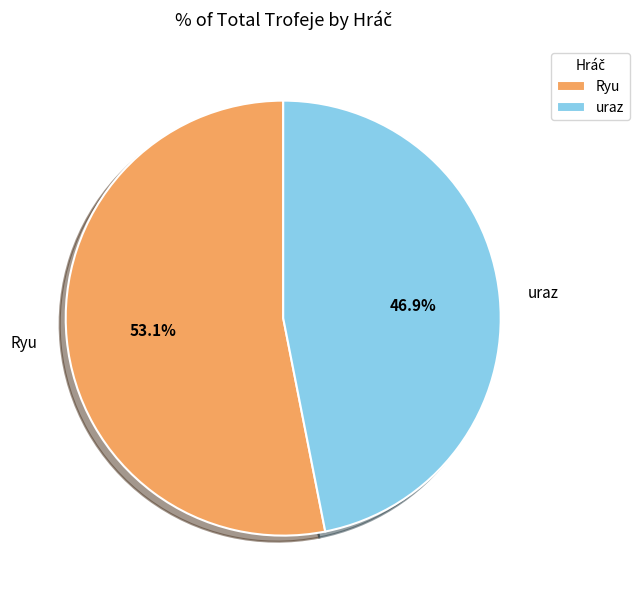

Between Ryu and uraz, which is larger?

Ryu